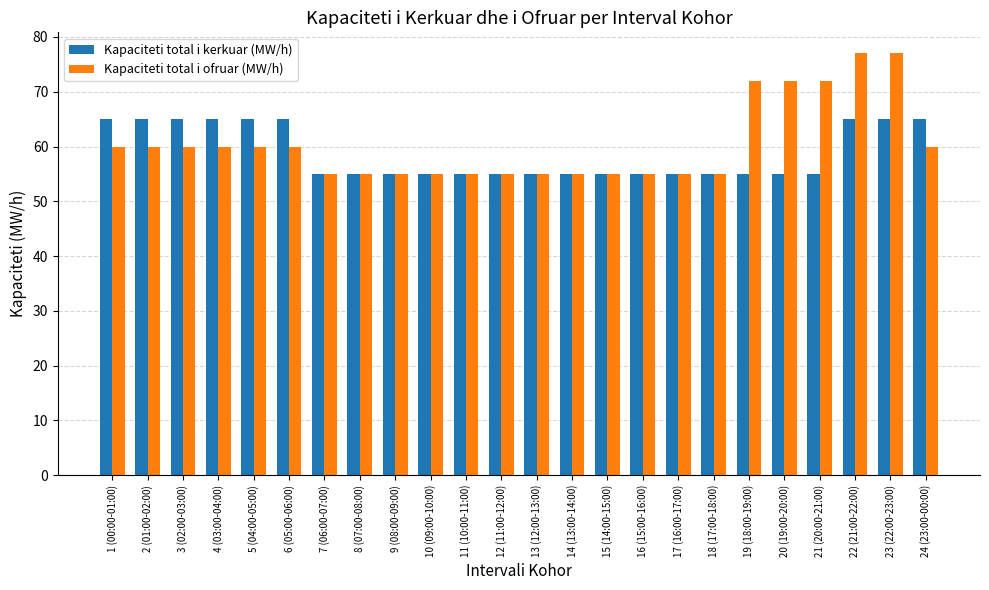

What value does the Kapaciteti total i ofruar (MW/h) series have at 20 (19:00-20:00)?

72